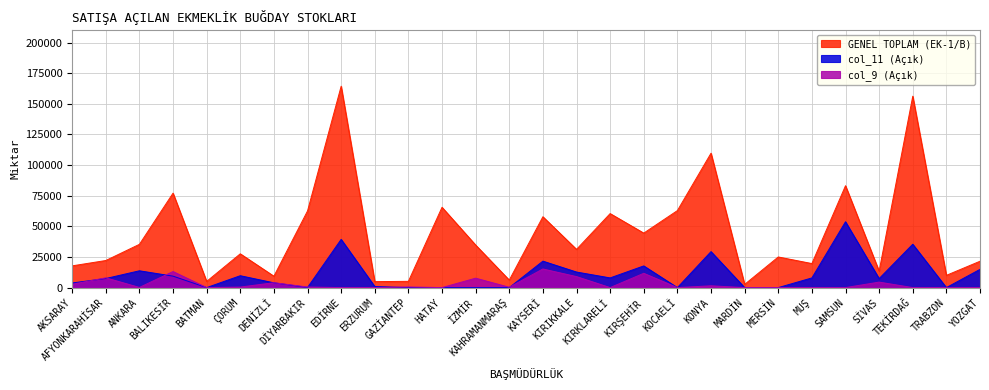

At which category is the sum across all series the highest?

EDİRNE